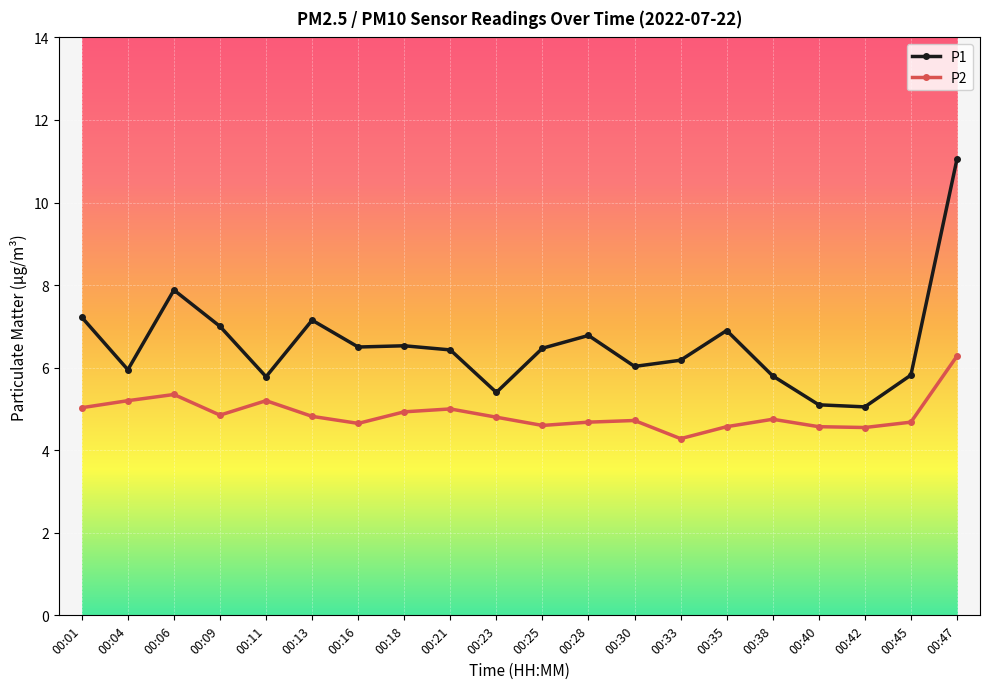

Count the number of categories in the chart.

20